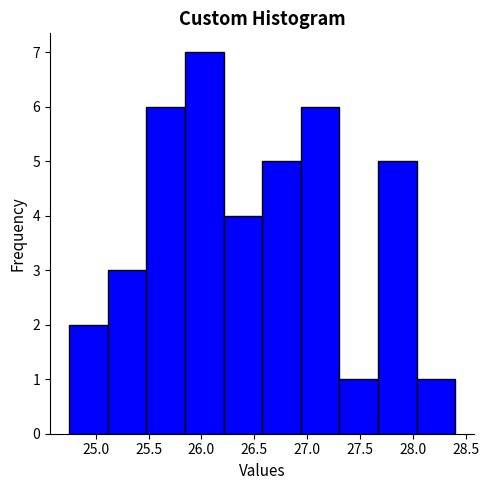

Reading left to right, transcribe this chart: for each bar, give the range it covers on the x-axis and its height. Neither the bar edges nor the heights are printed on the chart, so give them approximately, as read against the axes.

24.750 to 25.115: 2
25.115 to 25.480: 3
25.480 to 25.845: 6
25.845 to 26.210: 7
26.210 to 26.575: 4
26.575 to 26.940: 5
26.940 to 27.305: 6
27.305 to 27.670: 1
27.670 to 28.035: 5
28.035 to 28.400: 1